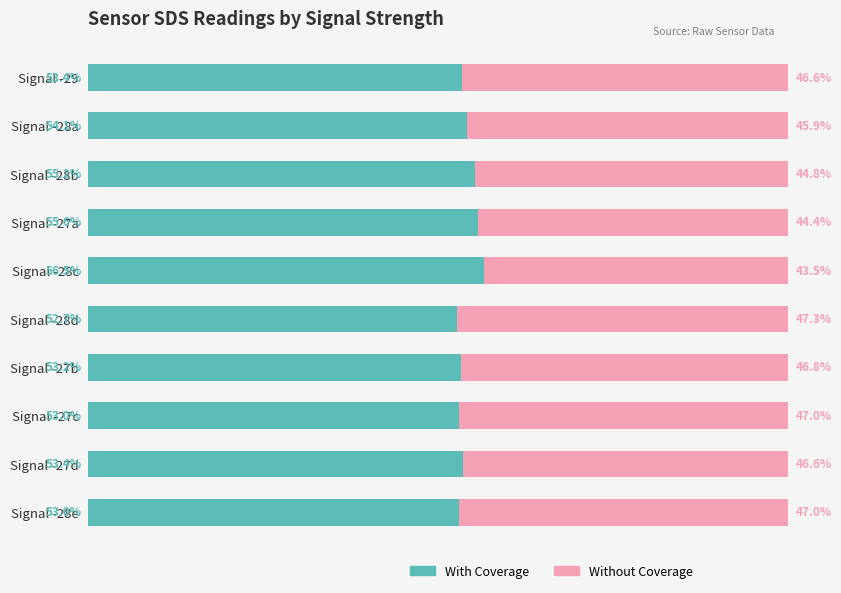

Which category has the lowest value in the With Coverage series?

Signal -28d